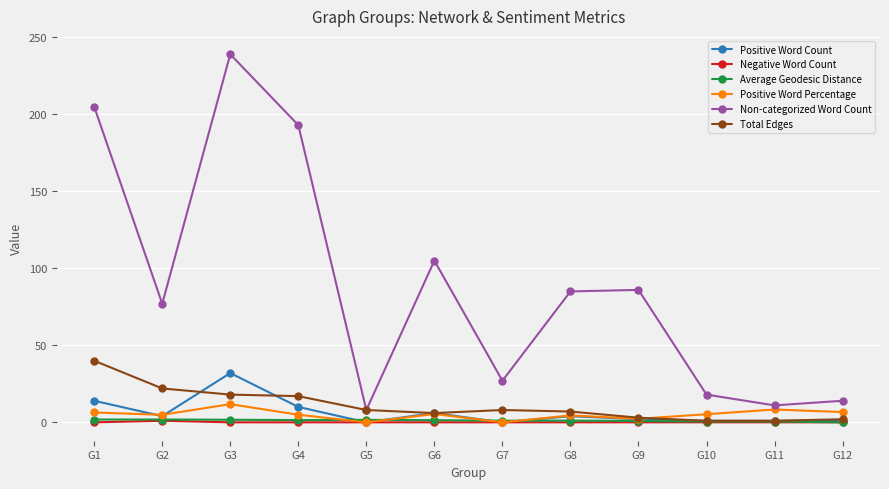

Does the chart display data point markers on the line(s)?

Yes